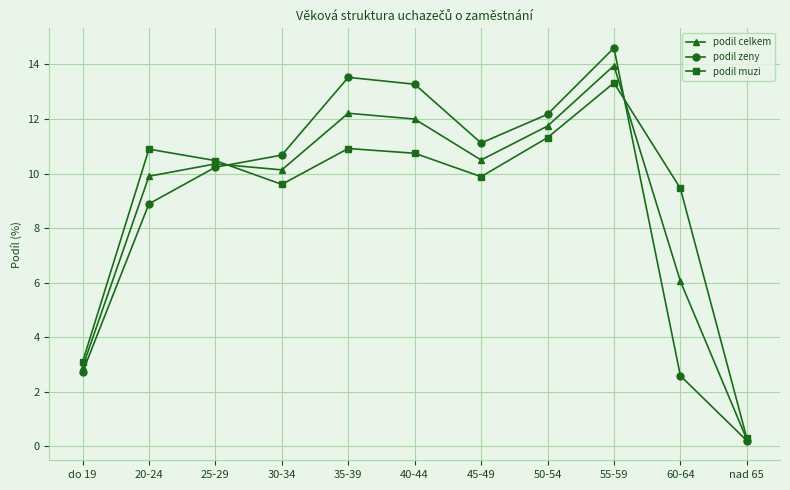

Does the chart display data point markers on the line(s)?

Yes